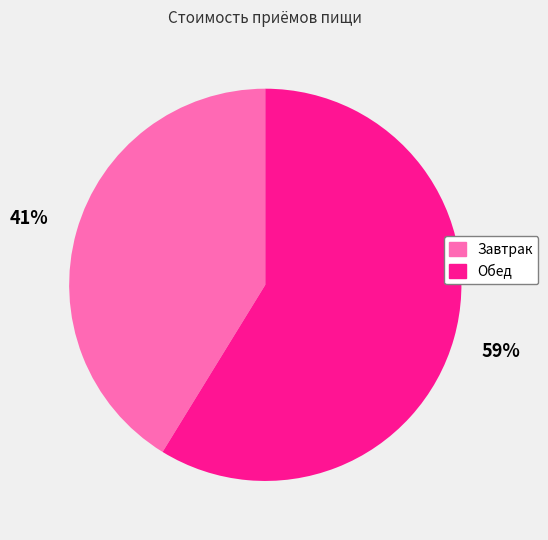

True or false: Обед accounts for 59% of the total.

True